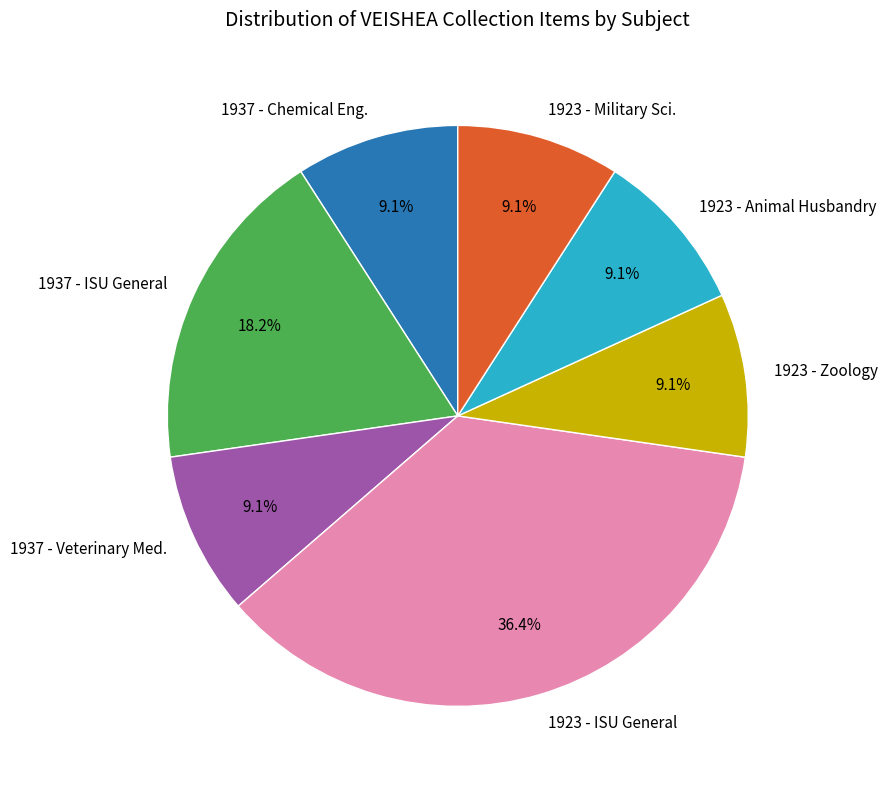

Combined, do 1923 - Military Sci. and 1937 - Chemical Eng. account for over 50%?

No